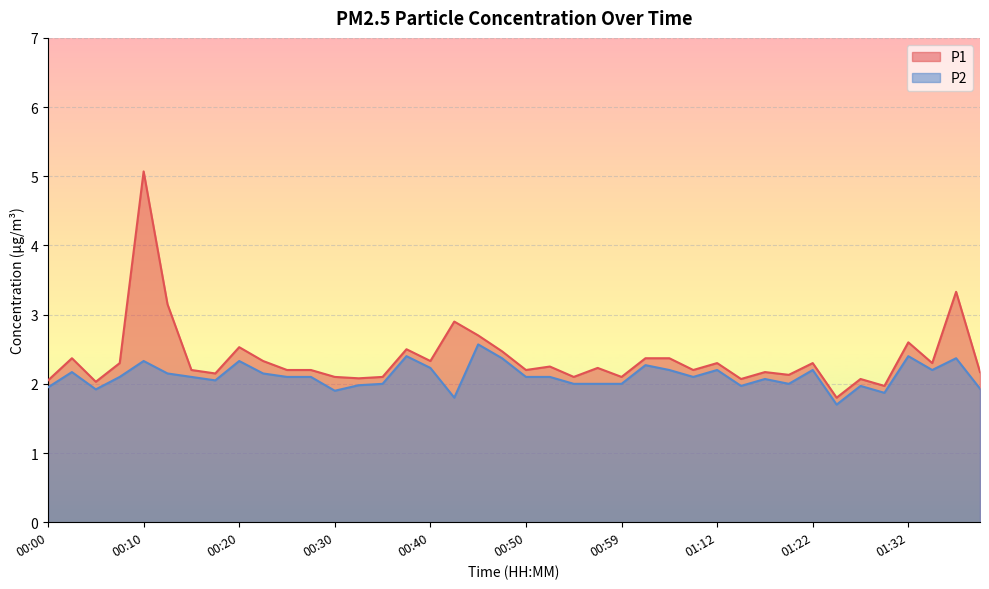

The value of P2 at 00:47 is 3.8. True or false?

False